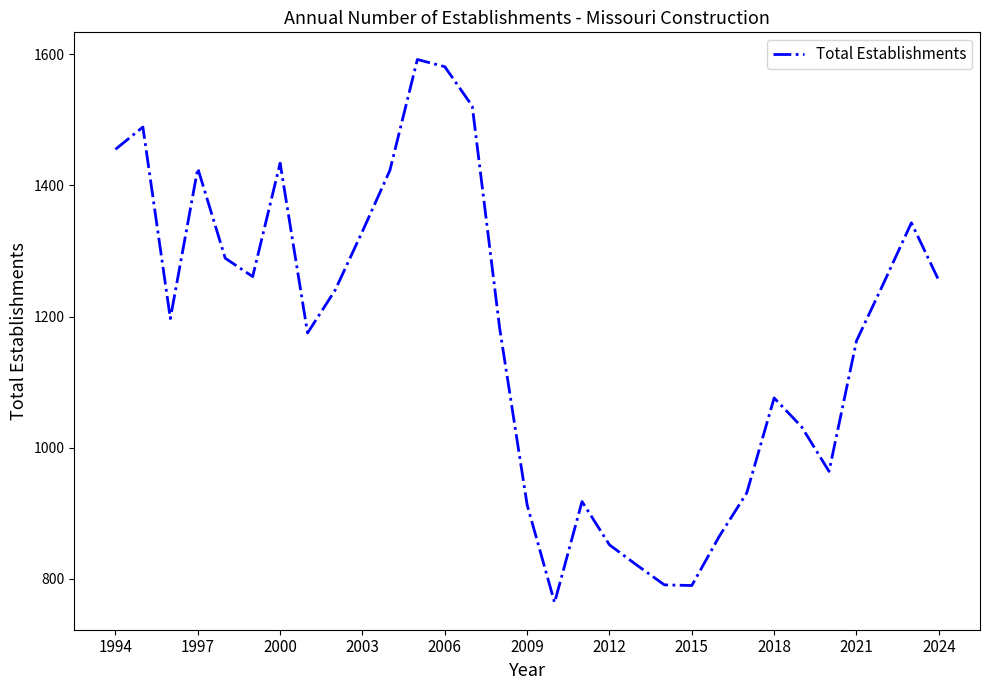

What is the minimum value shown in the chart?

764